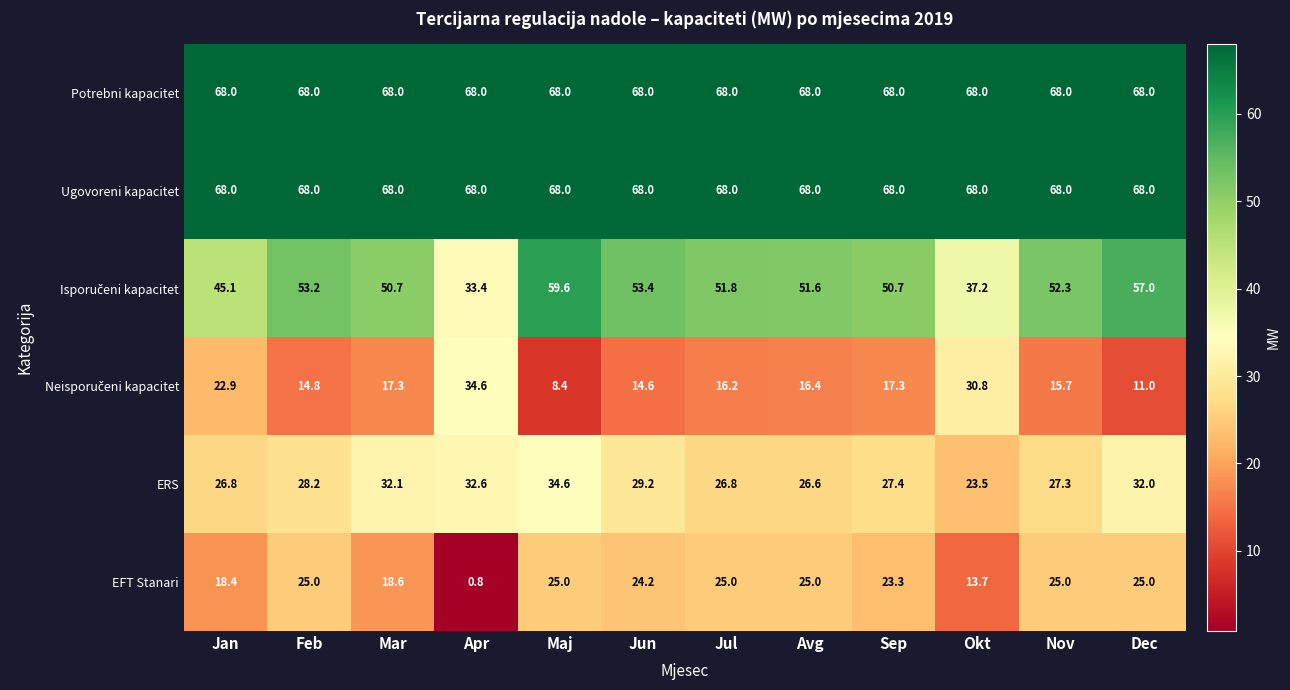

At which category does the chart reach its minimum across all series?

Apr